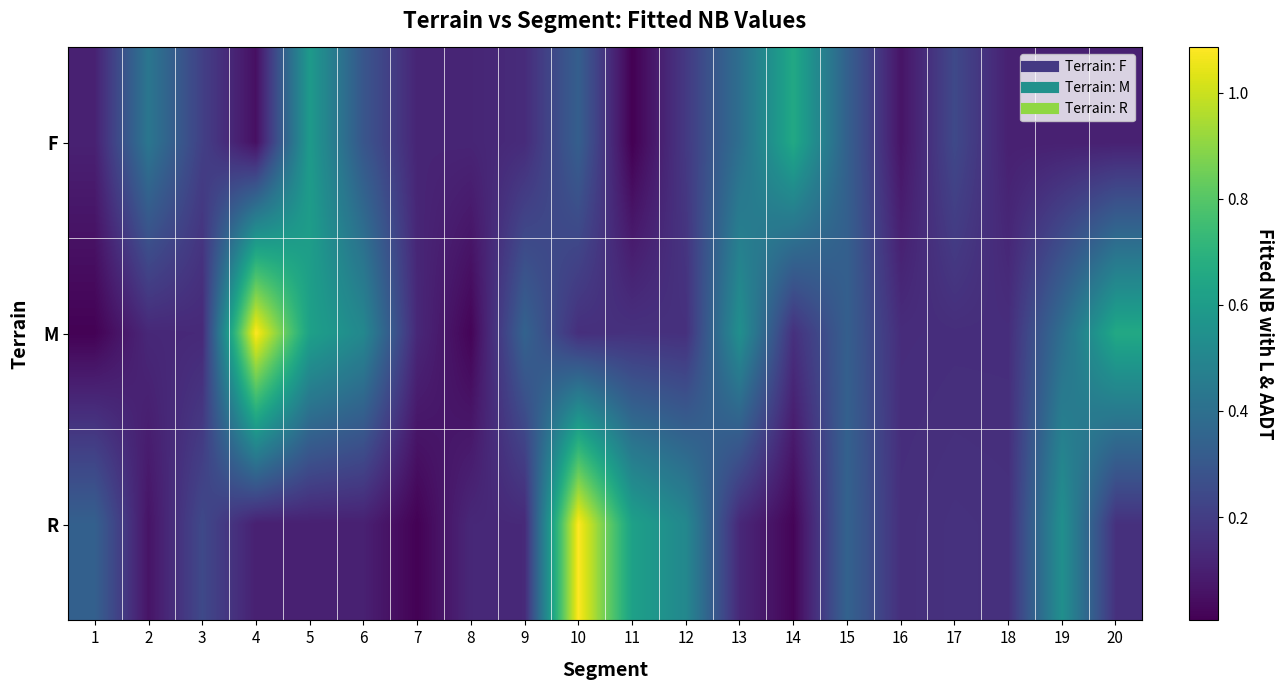

Count the number of data series in this chart.

3